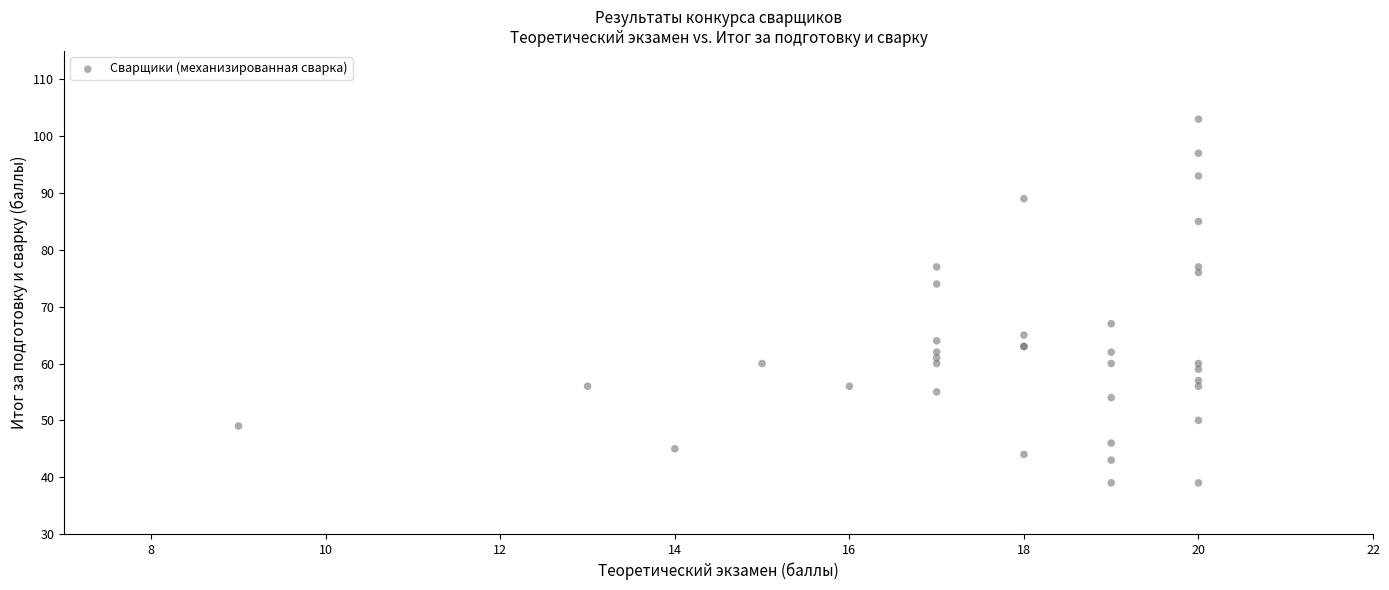

What Y value in the scatter plot is closest to 71?

74